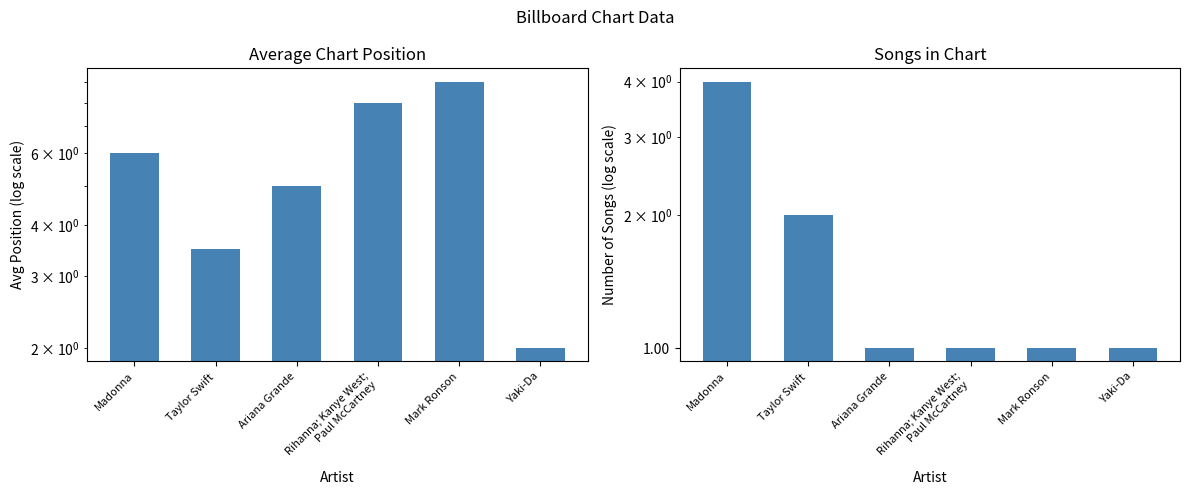

Reading left to right, what are all the values shown in this chart?

Avg Position: Madonna=6.0	Taylor Swift=3.5	Ariana Grande=5.0	Rihanna; Kanye West;
Paul McCartney=8.0	Mark Ronson=9.0	Yaki-Da=2.0
Song Count: Madonna=4.0	Taylor Swift=2.0	Ariana Grande=1.0	Rihanna; Kanye West;
Paul McCartney=1.0	Mark Ronson=1.0	Yaki-Da=1.0